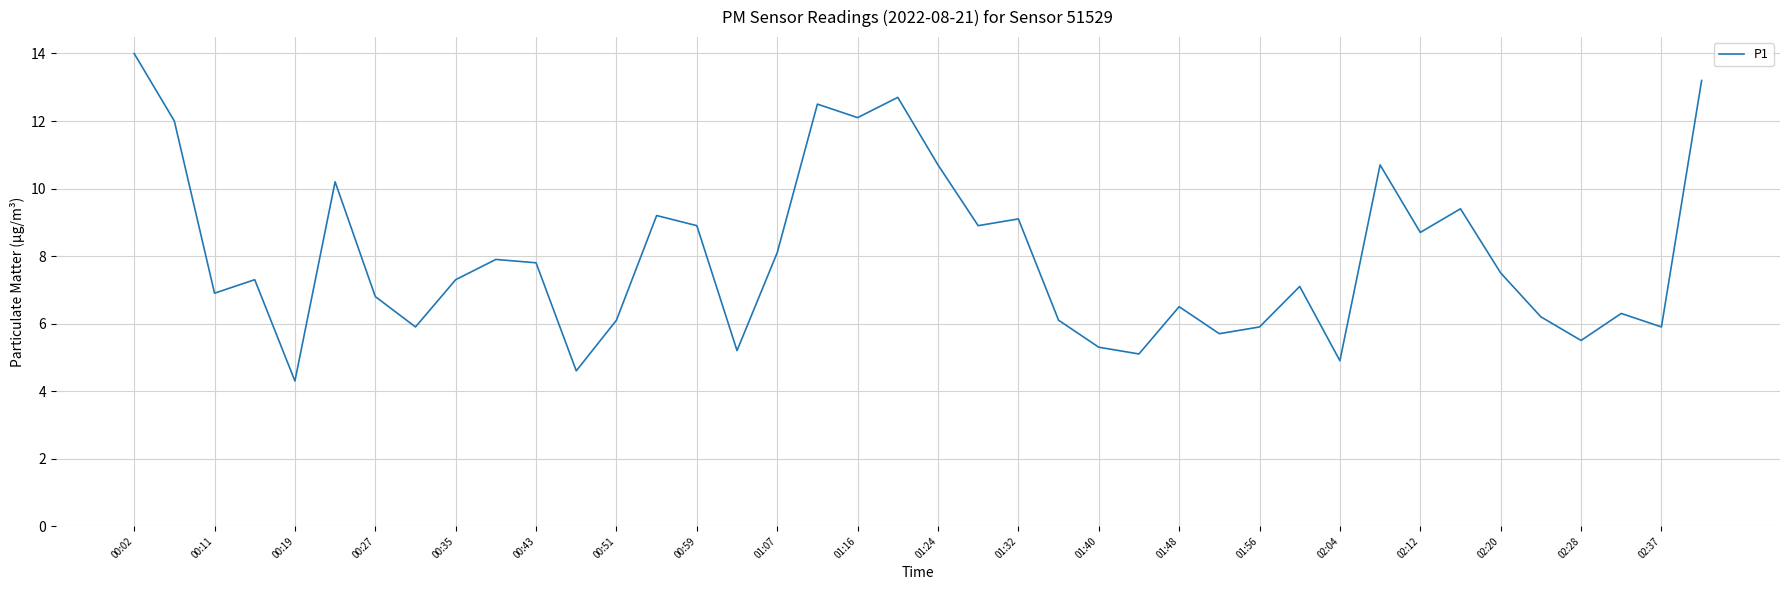

True or false: there are more than 0 points higher than both neighbors.

True